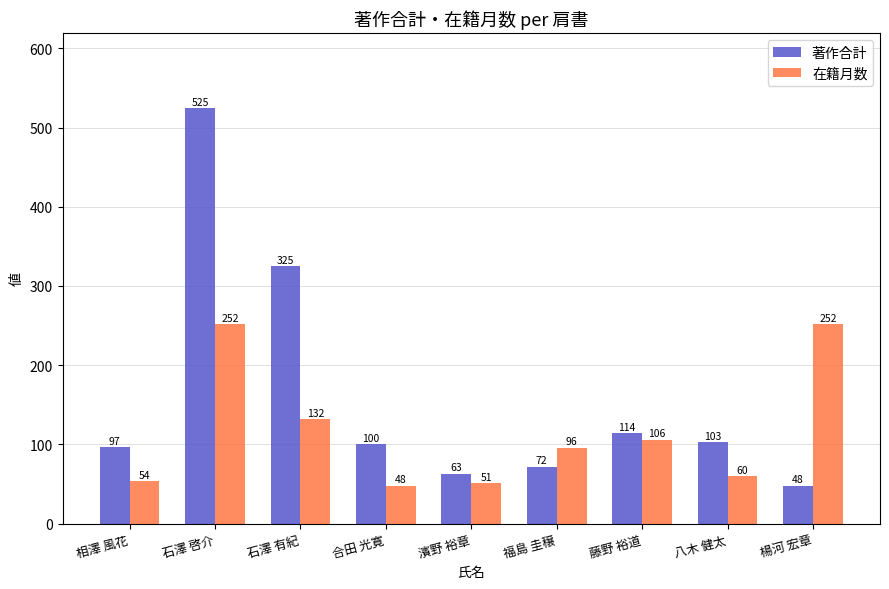

What is the value of the 在籍月数 bar at the 3rd from the left?

132